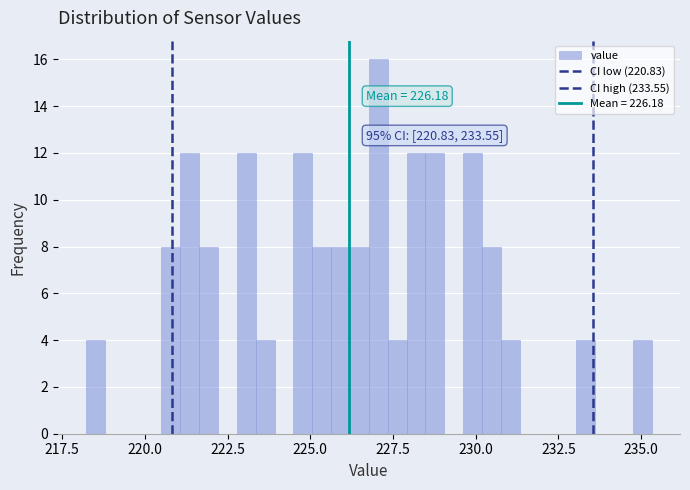

Read against the x-axis, roughly where is the centre of the tallest bar?

227.0